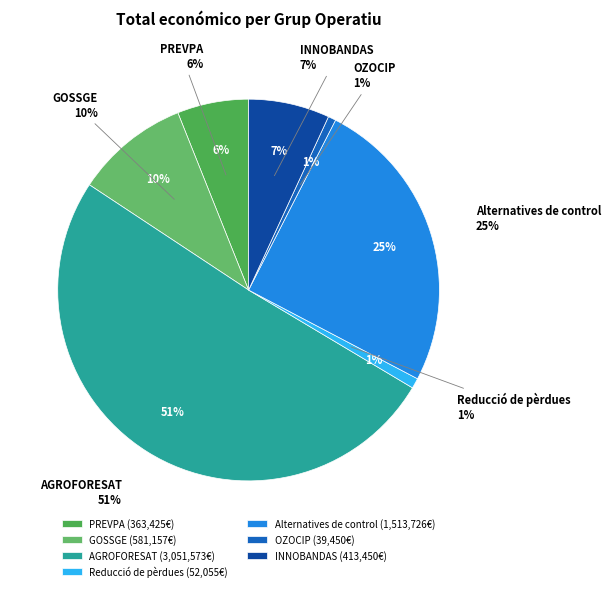

What is the largest slice in the pie chart?

AGROFORESAT